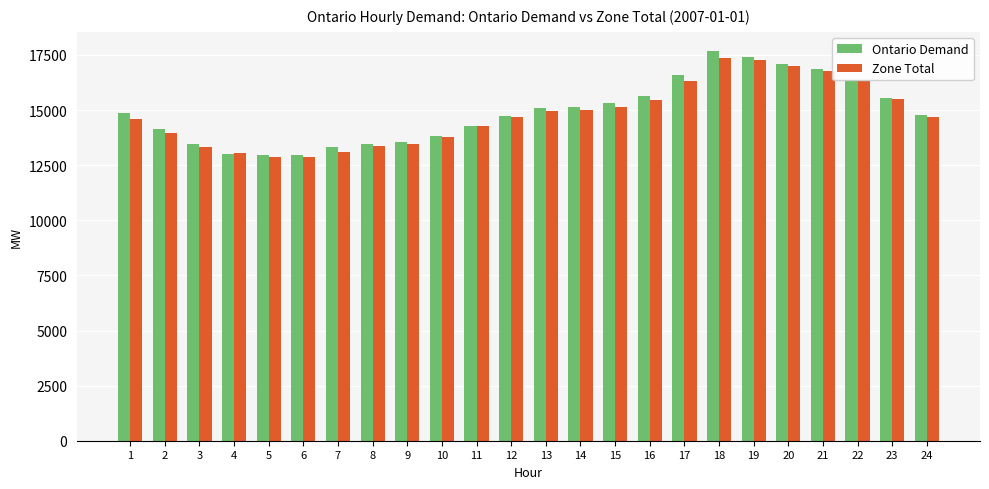

How many bars are there in total?

48